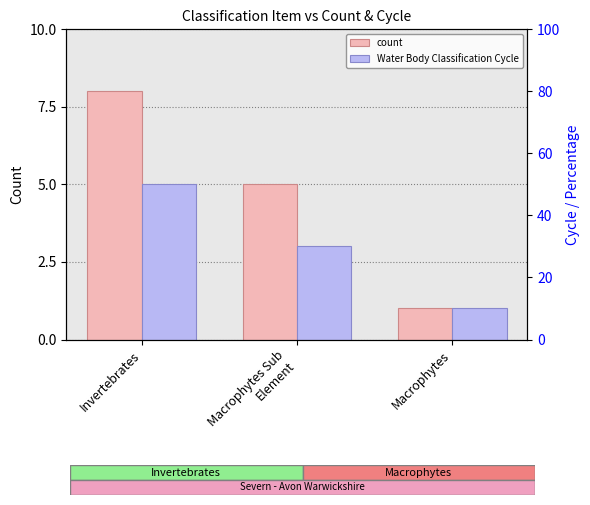

Where is count nearest to the value 4?

Macrophytes Sub
Element